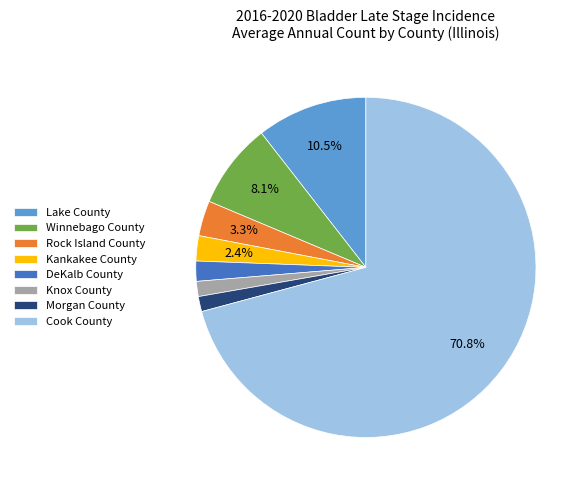

Is the sum of Winnebago County and Cook County greater than half?

Yes